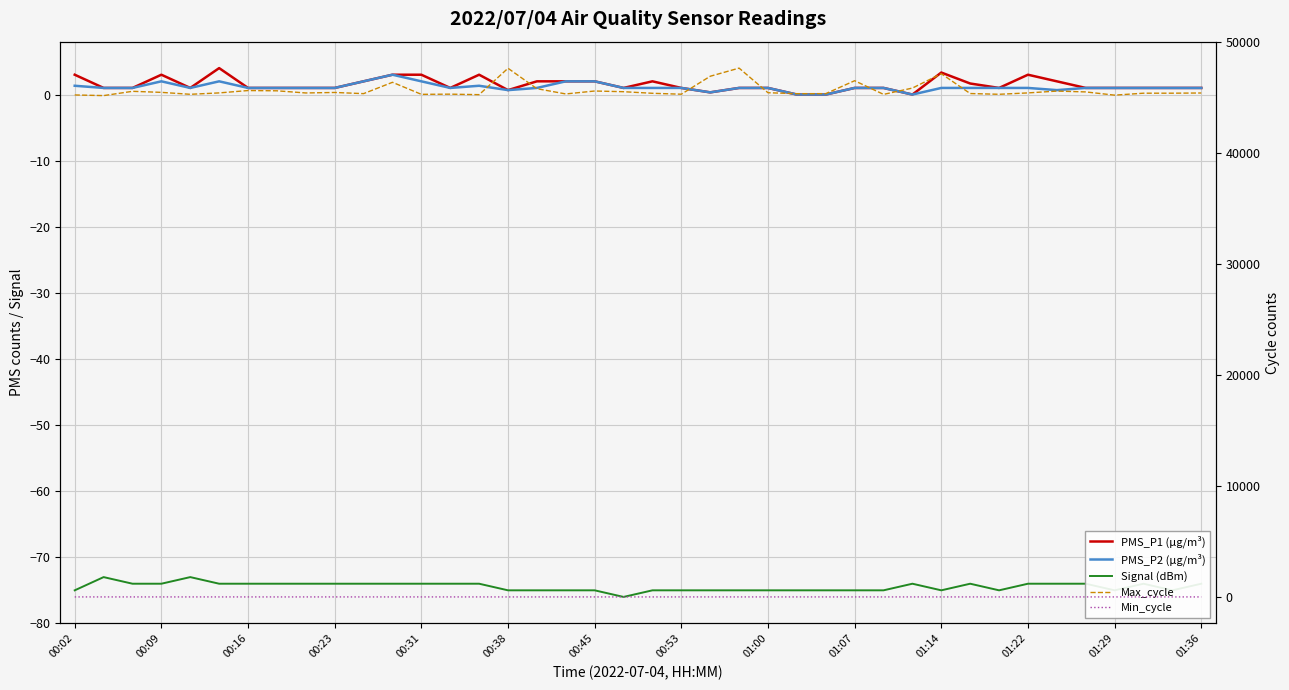

What are all the series names shown in the legend?

PMS_P1 (µg/m³), PMS_P2 (µg/m³), Signal (dBm), Max_cycle, Min_cycle